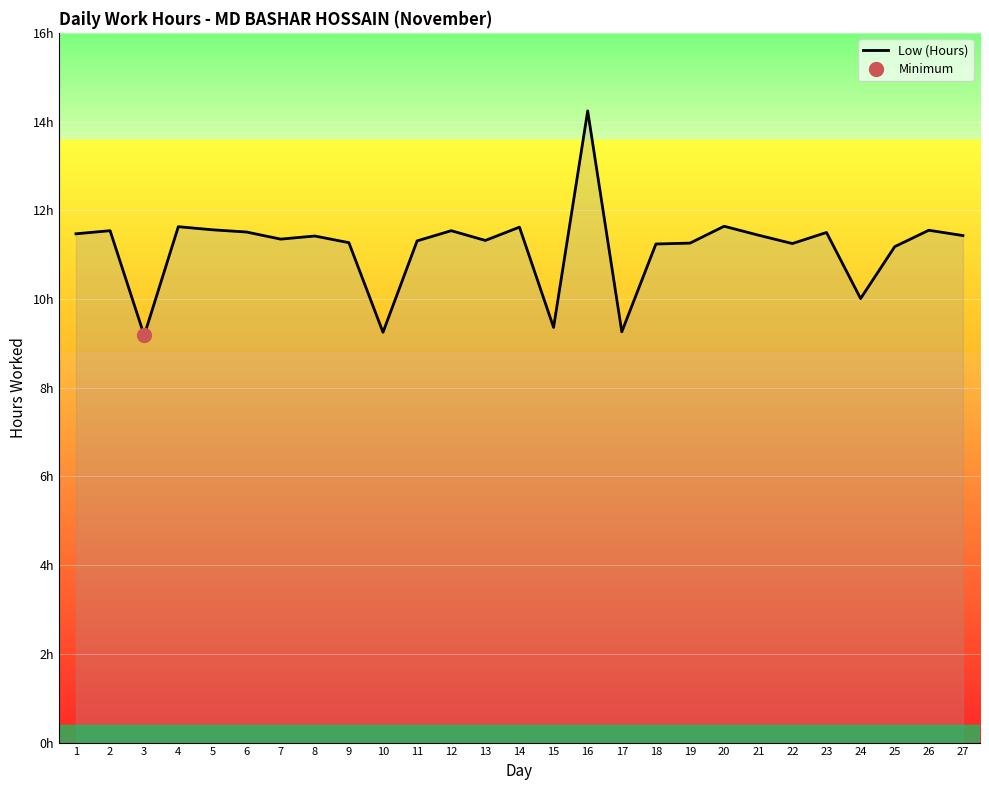

What is the difference between the maximum and minimum values?

5.1